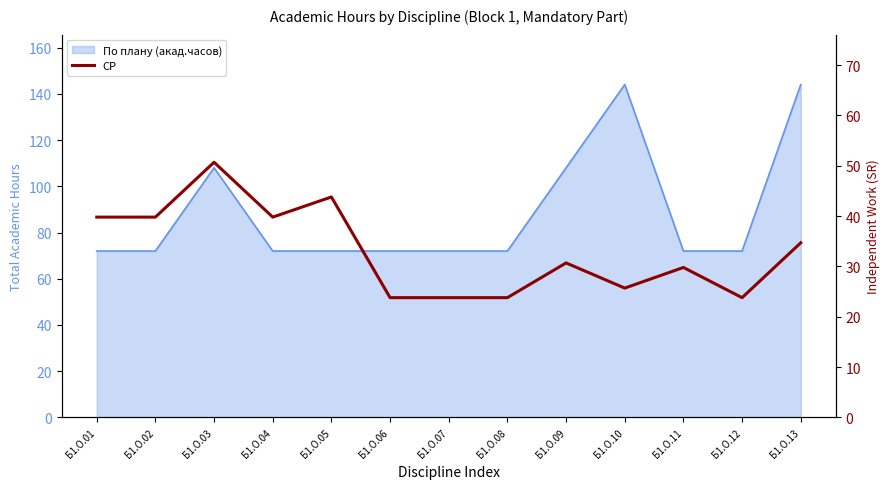

True or false: the data shows 51.3 at Б1.О.13.

False